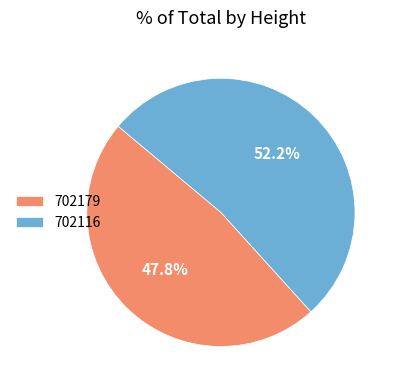

Do 702116 and 702179 together represent more than half of the pie?

Yes